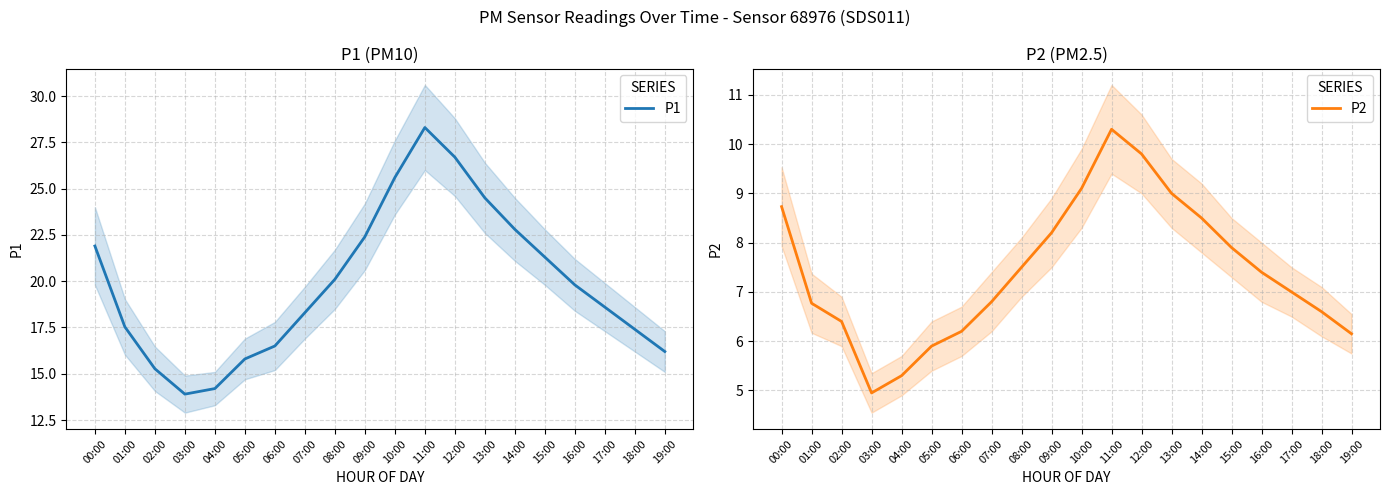

At which label does P1 first exceed 19?

00:00